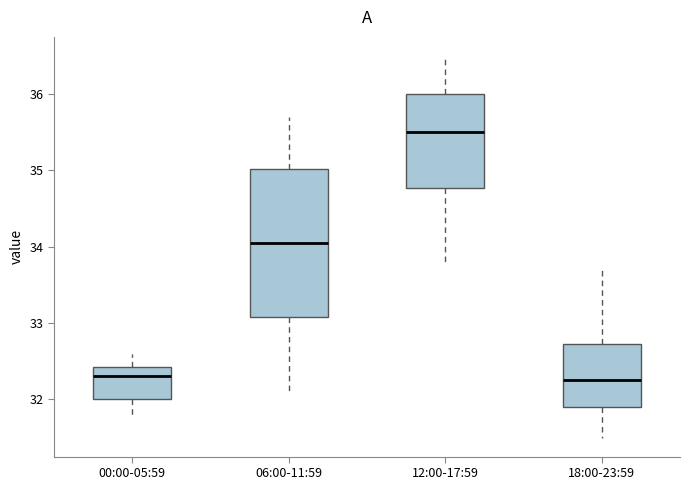

Which box's median line is the highest?

12:00-17:59